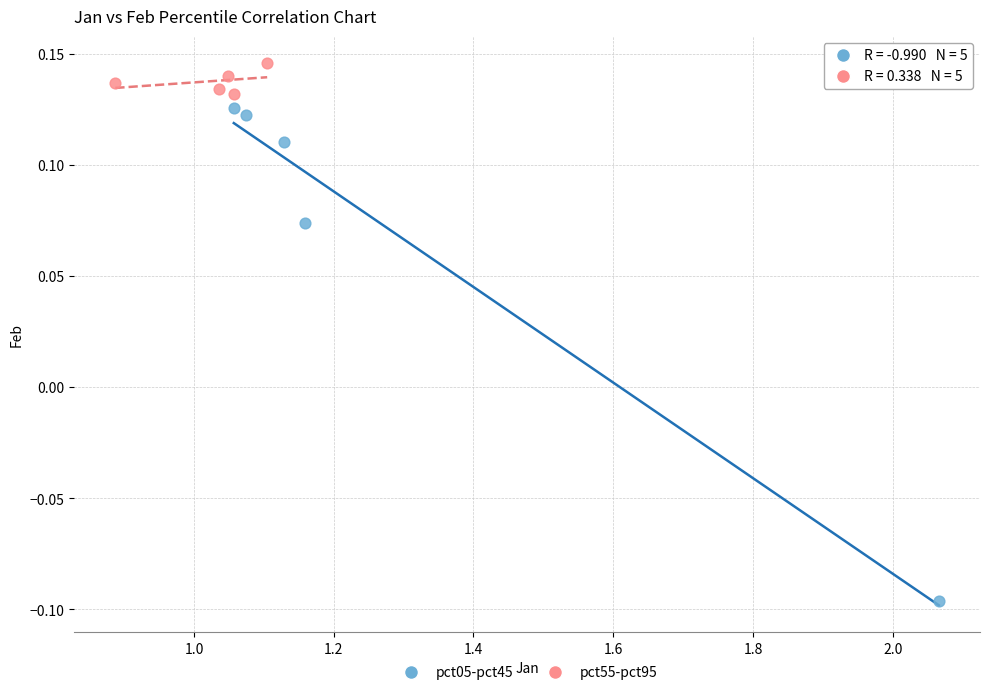

Which series has the largest Y range (max minus min)?

pct05-pct45